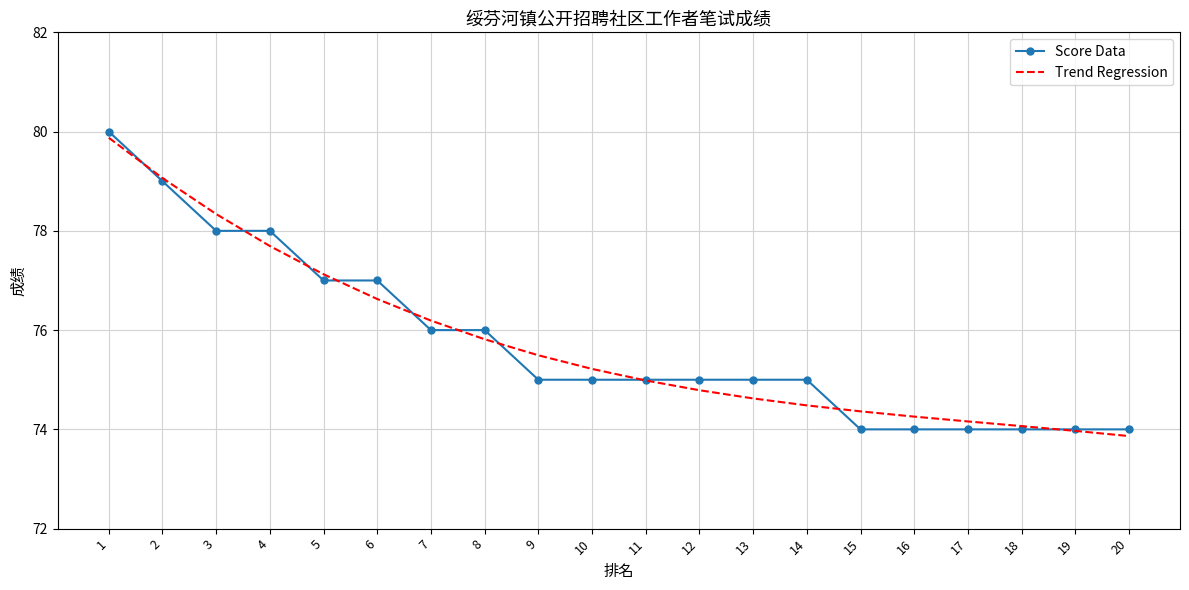

True or false: Trend Regression has more than 0 interior local peaks.

False